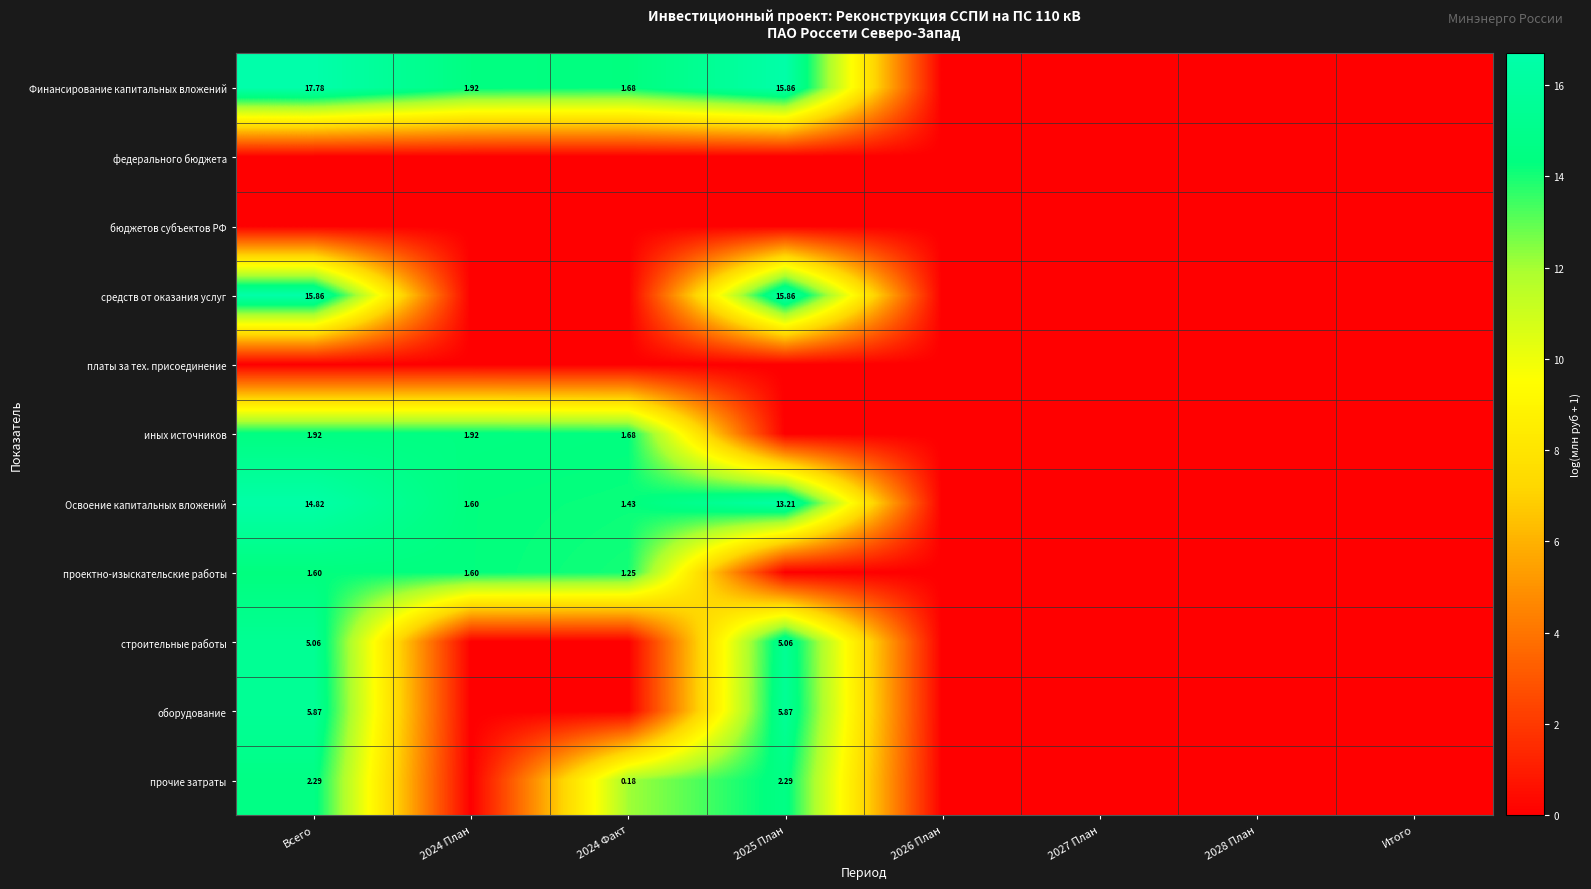

Is it true that проектно-изыскательские работы equals 3.3 at 2024 План?

False